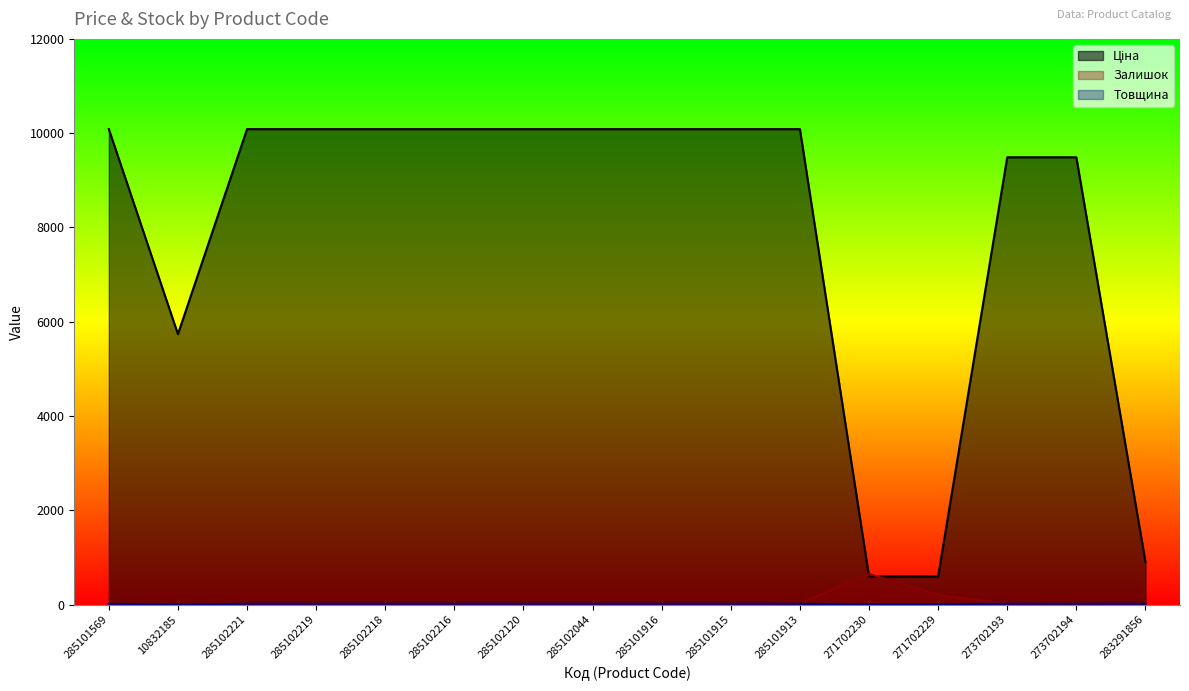

What are all the series names shown in the legend?

Ціна, Залишок, Товщина